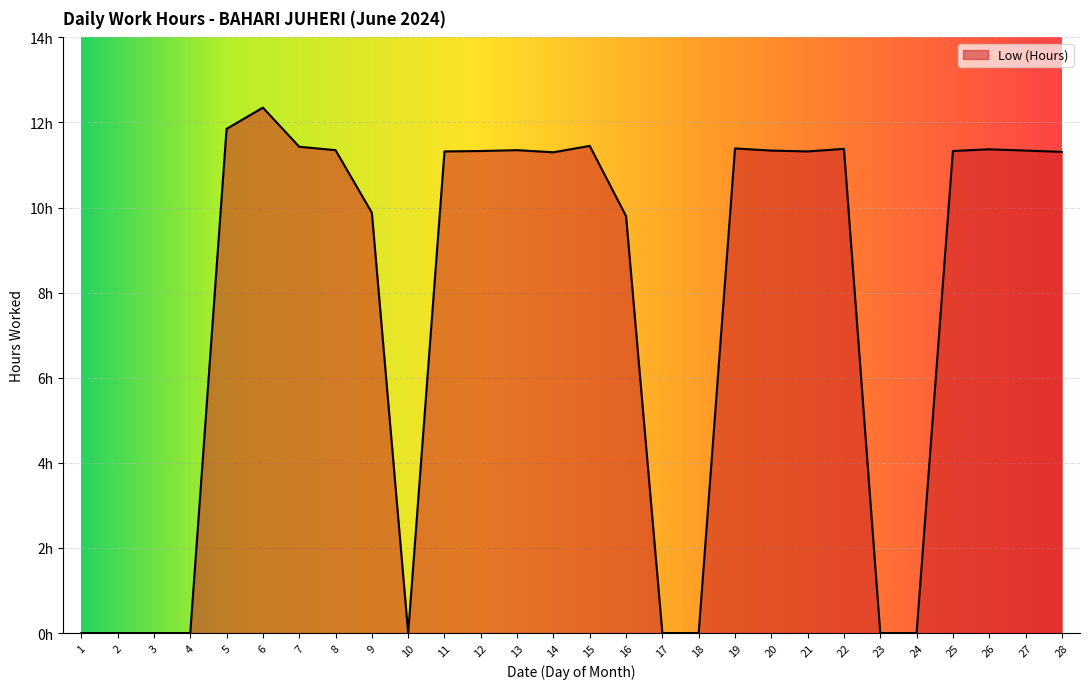

What is the value of the 7th point from the left?

11.4